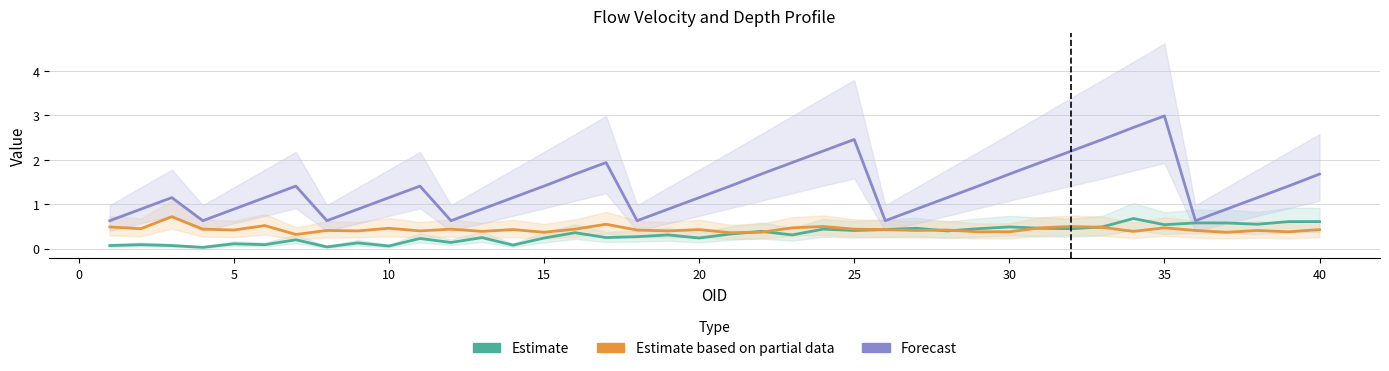

What are all the series names shown in the legend?

Estimate, Estimate based on partial data, Forecast